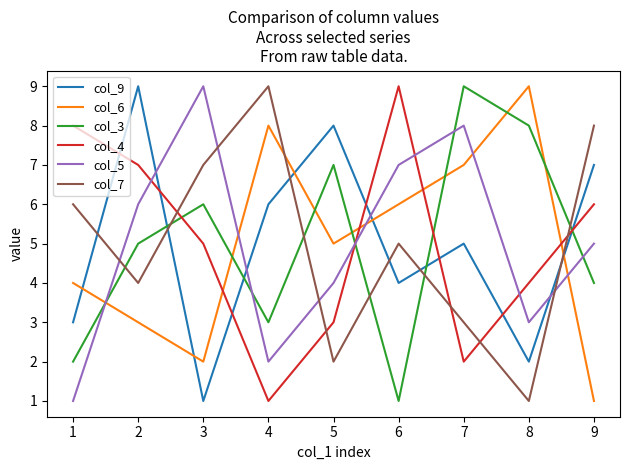

How many interior local valleys does the col_3 series have?

2